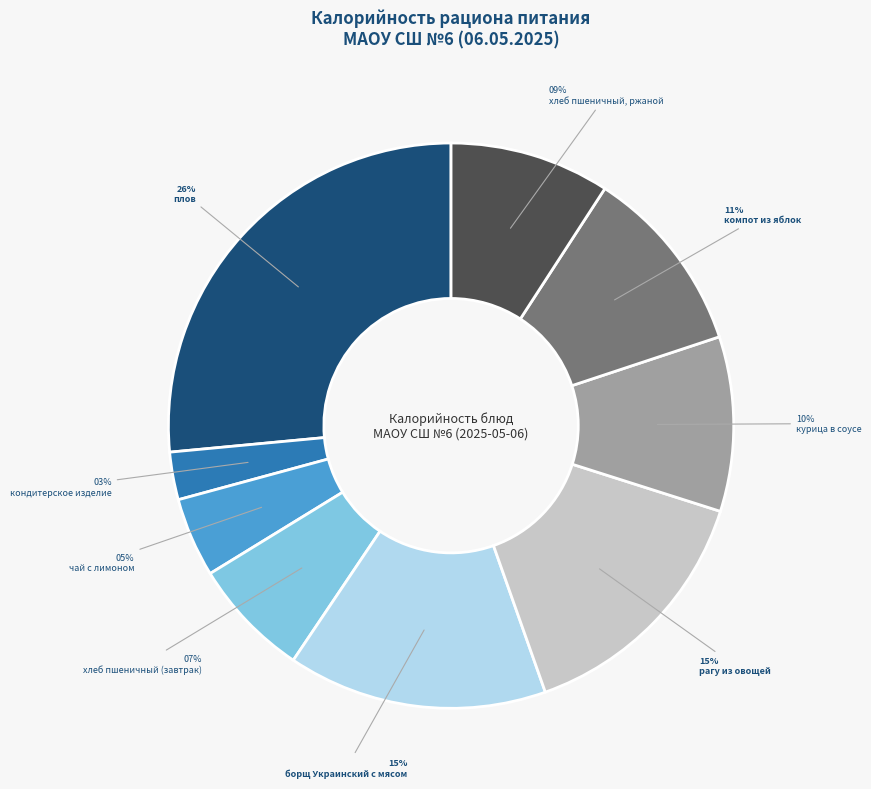

To the nearest percent, what portion does кондитерское изделие represent?

3%